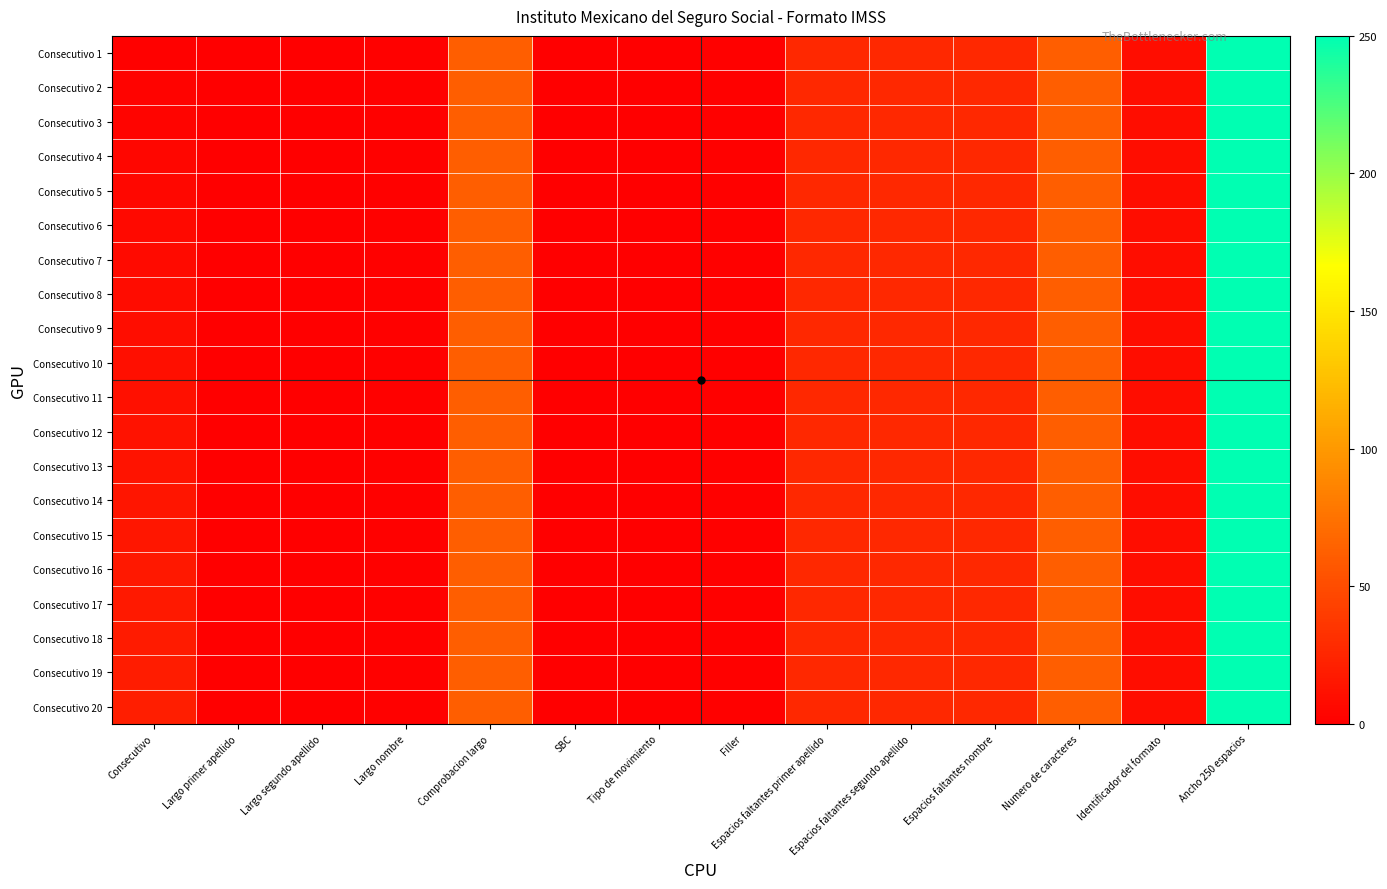

List the series in order of their peak value, lowest first.

Consecutivo 1, Consecutivo 2, Consecutivo 3, Consecutivo 4, Consecutivo 5, Consecutivo 6, Consecutivo 7, Consecutivo 8, Consecutivo 9, Consecutivo 10, Consecutivo 11, Consecutivo 12, Consecutivo 13, Consecutivo 14, Consecutivo 15, Consecutivo 16, Consecutivo 17, Consecutivo 18, Consecutivo 19, Consecutivo 20